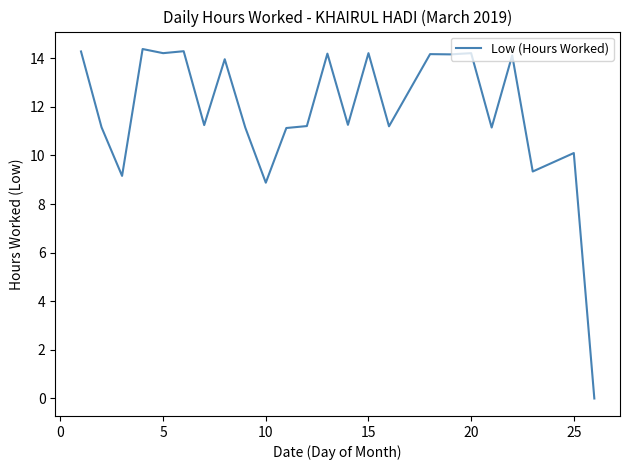

What is the difference between the maximum and minimum values?

14.4